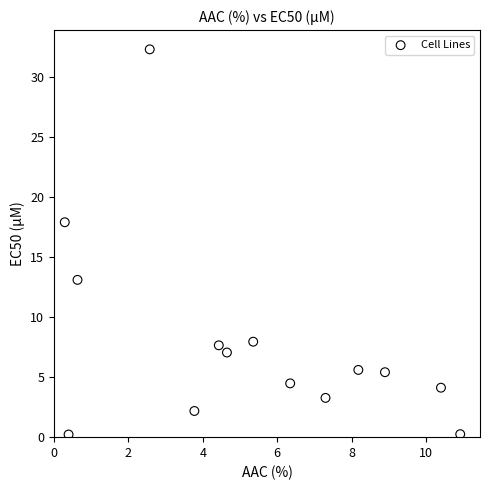

What Y value in the scatter plot is closest to 16?

17.9